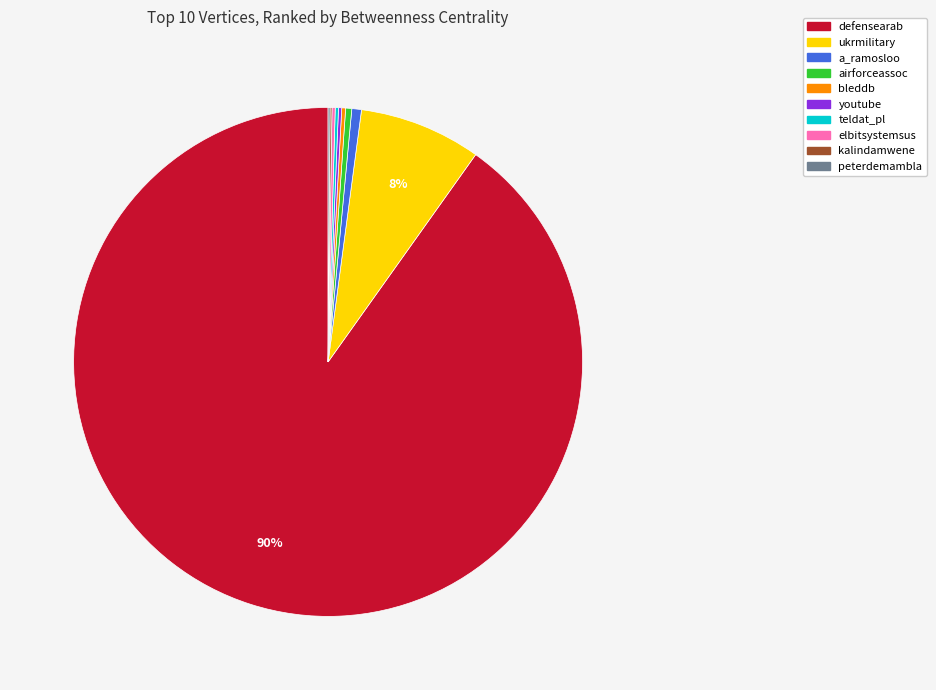

Combined, do defensearab and a_ramosloo account for over 50%?

Yes